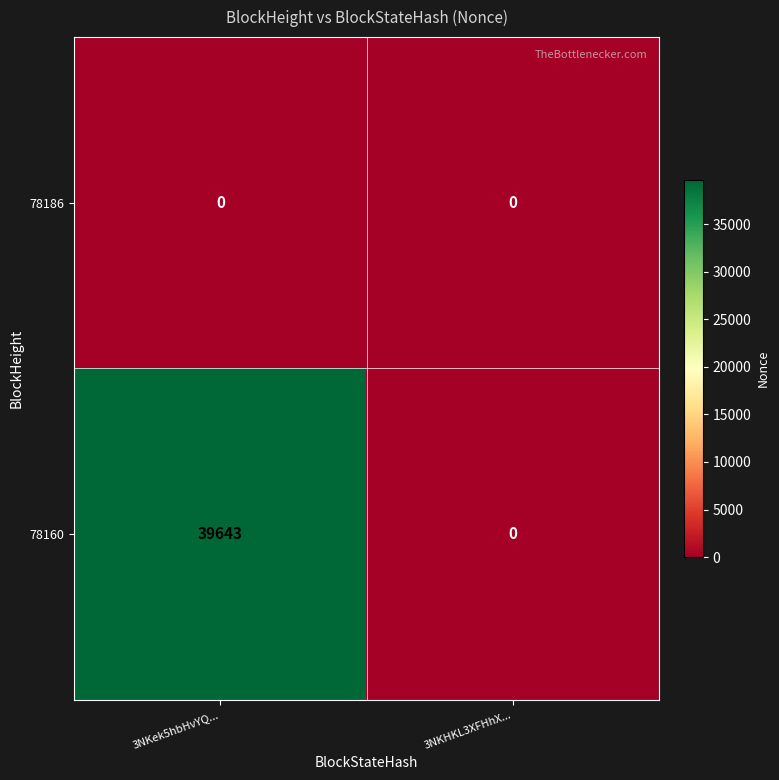

The value of 78186 at 3NKHKL3XFHhX... is 0. True or false?

True